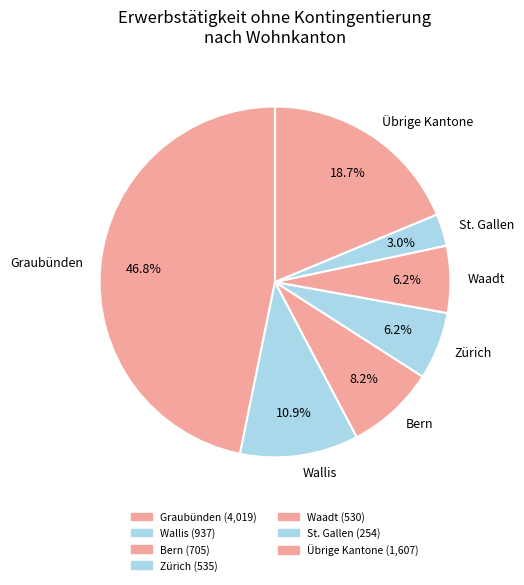

Is it true that Wallis is 11% of the pie?

True